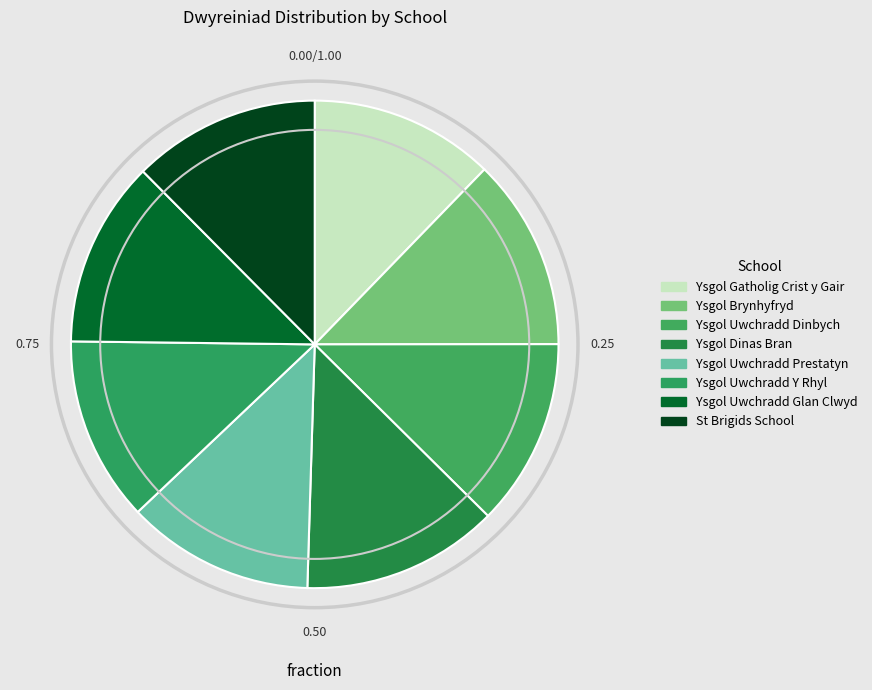

What percentage is NOT represented by Ysgol Uwchradd Y Rhyl?

87.7%